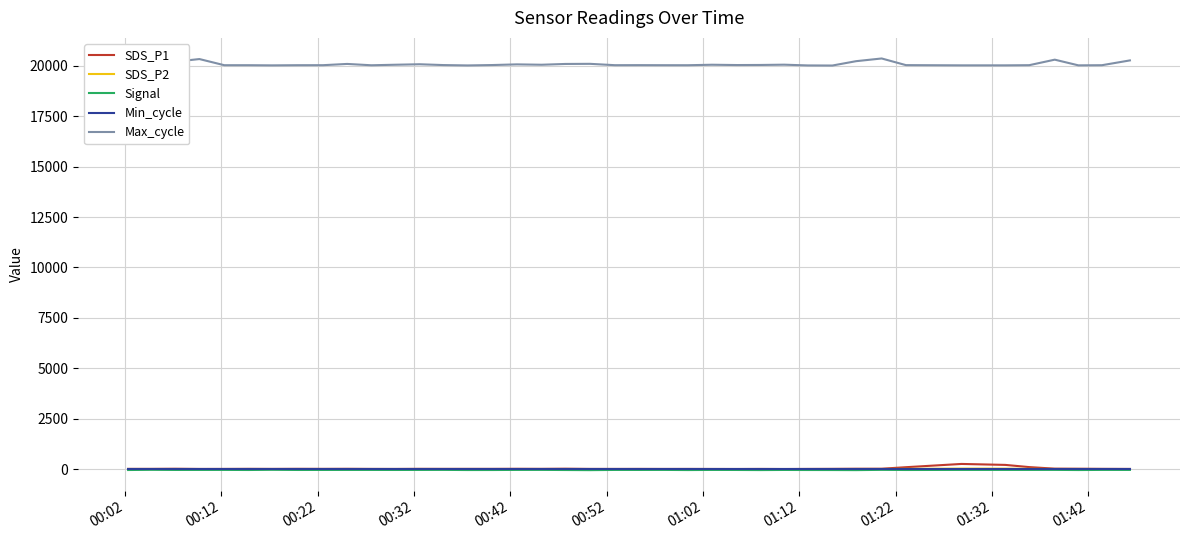

True or false: Max_cycle and Min_cycle cross at least once.

False